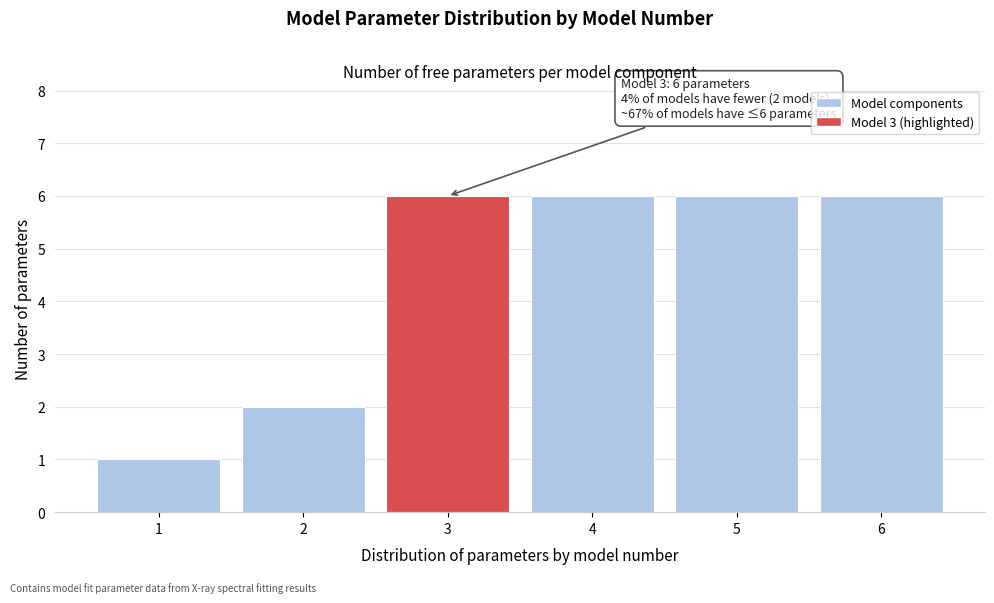

Reading right to left, transcribe all the data shown in this chart.

6	6	6	6	2	1